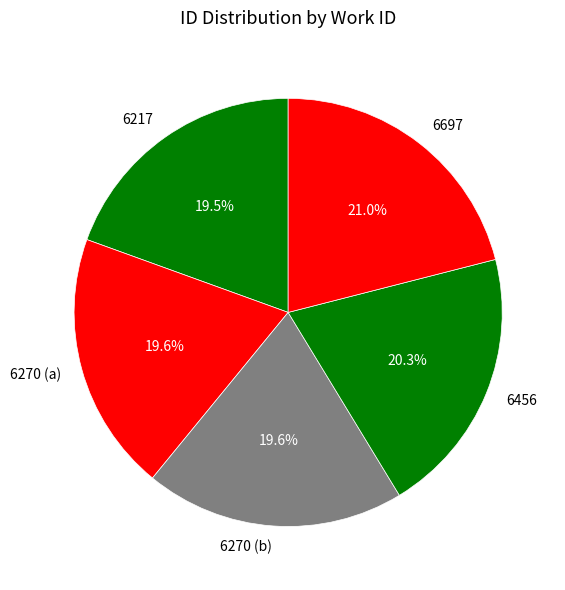

Is the sum of 6697 and 6270 (b) greater than half?

No